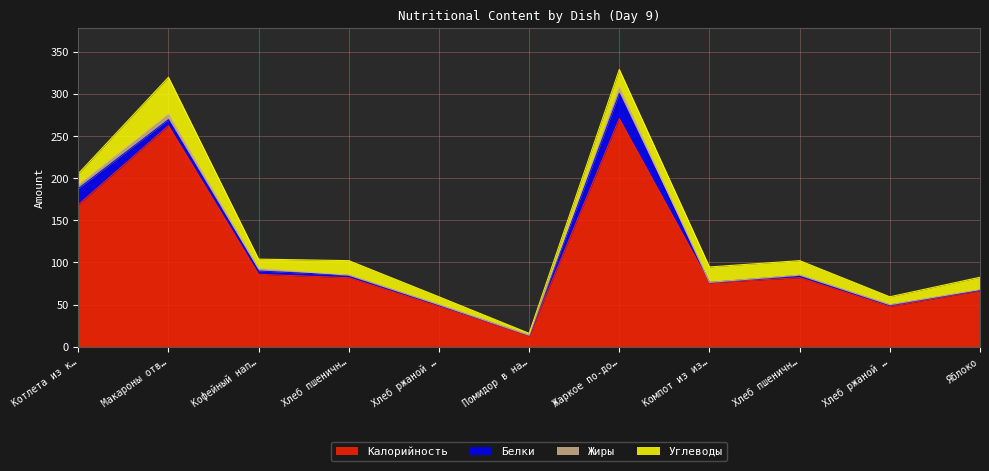

How many lines are shown in the chart?

4